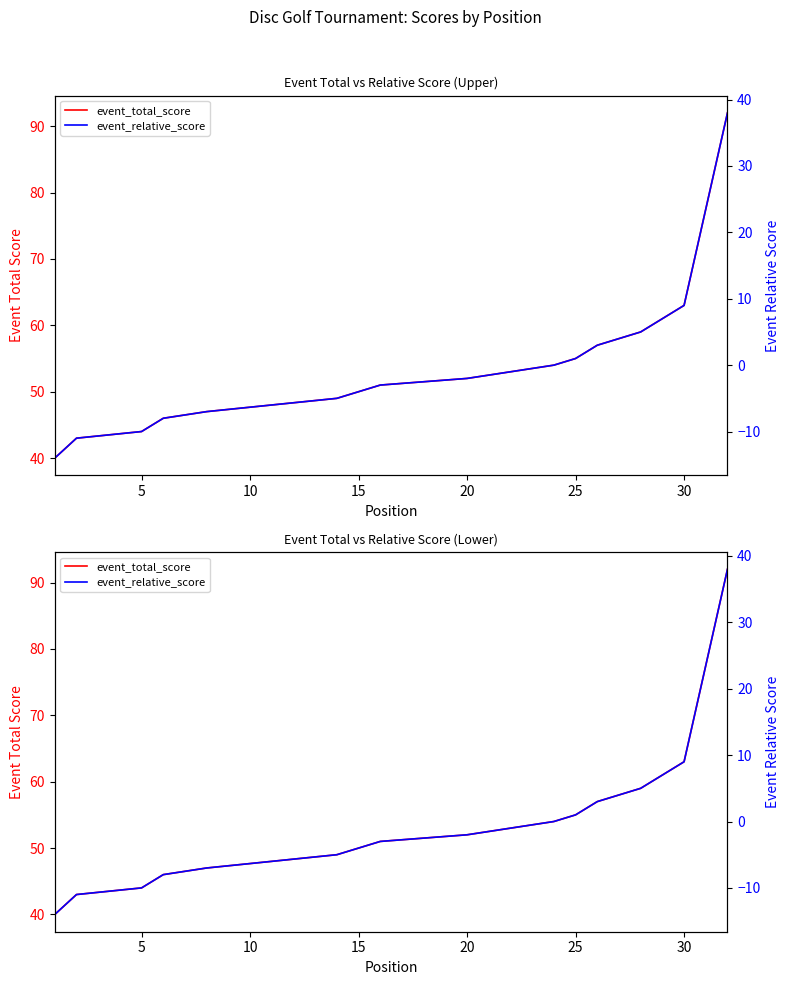

Rank the series by their average value, from highest to lowest.

event_total_score, event_relative_score